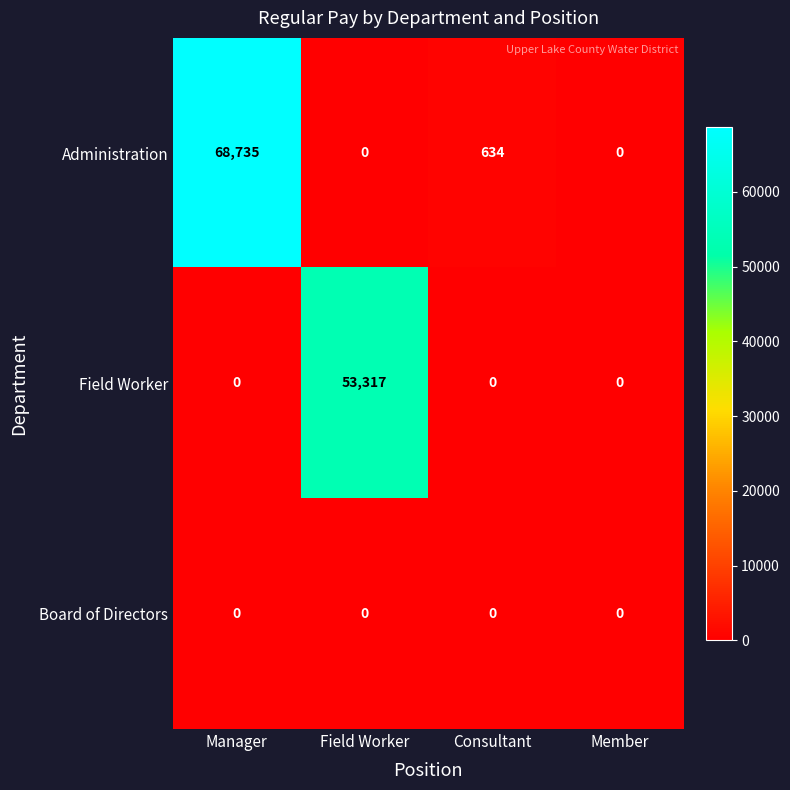

Is it true that Board of Directors equals 0 at Member?

True